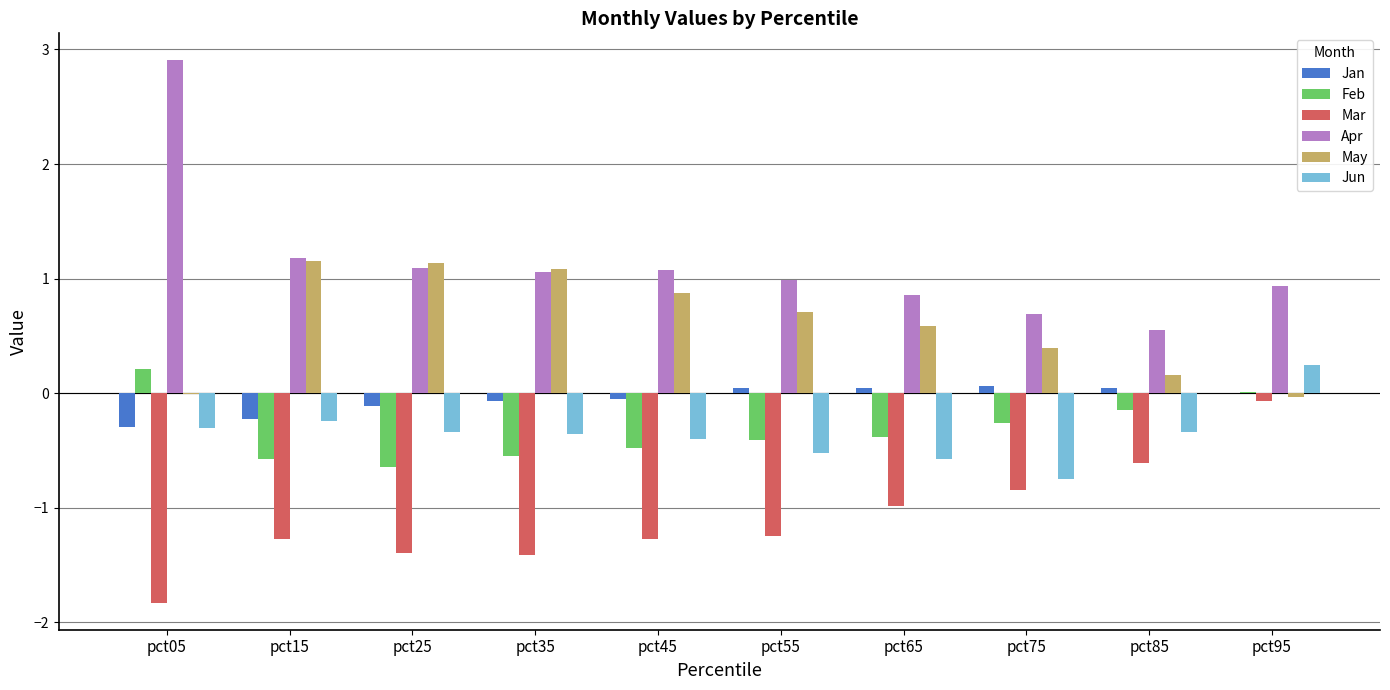

True or false: Mar has a value of -0.7 at pct25.

False